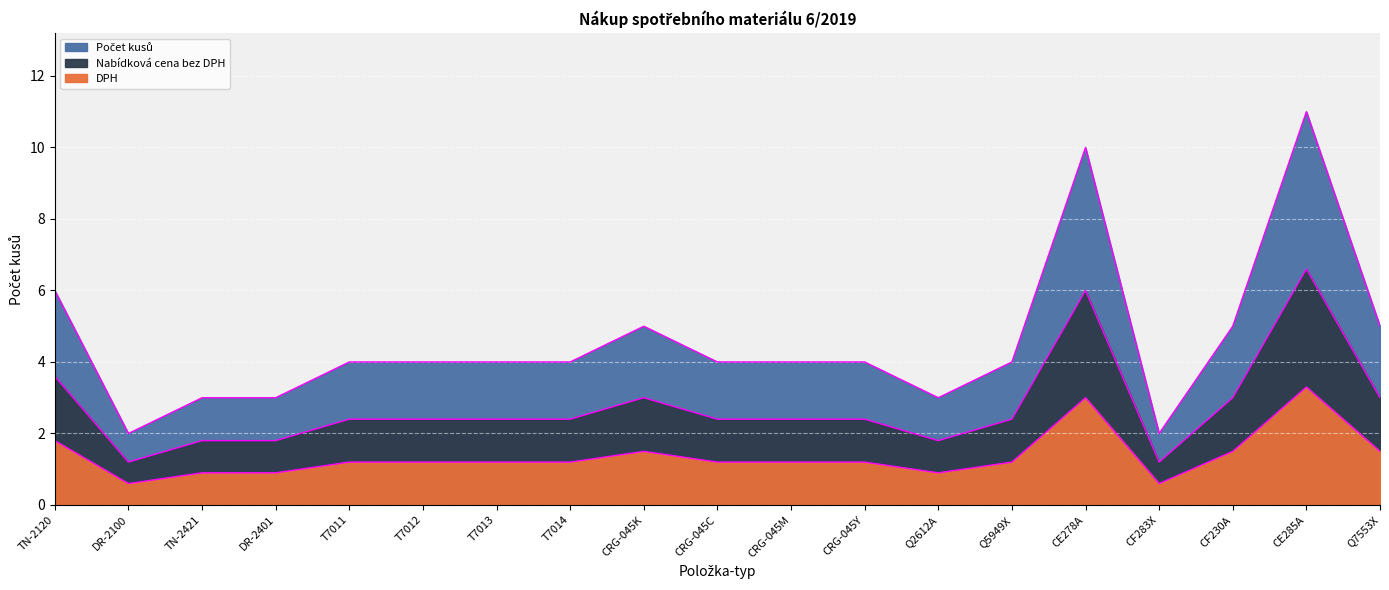

What is the difference between the maximum and minimum values in the Počet kusů series?

9